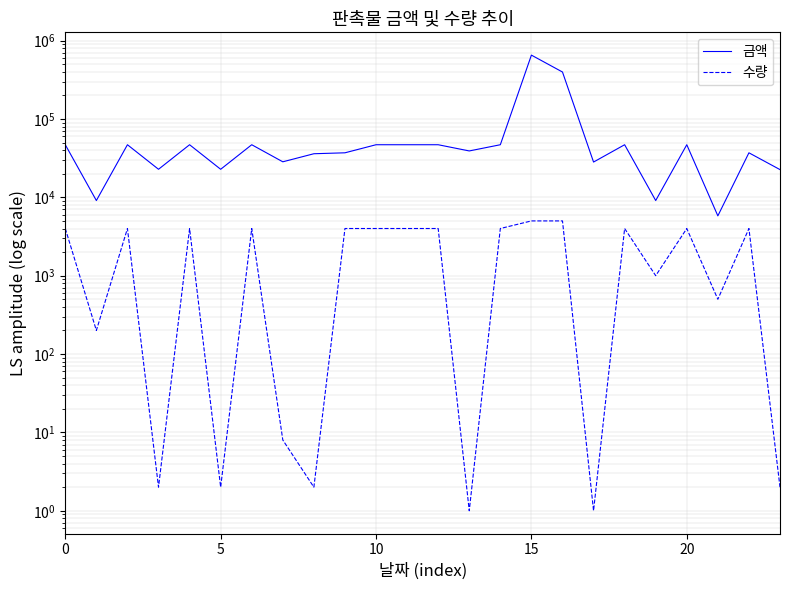

Where does the 금액 series first go above 46900?

15